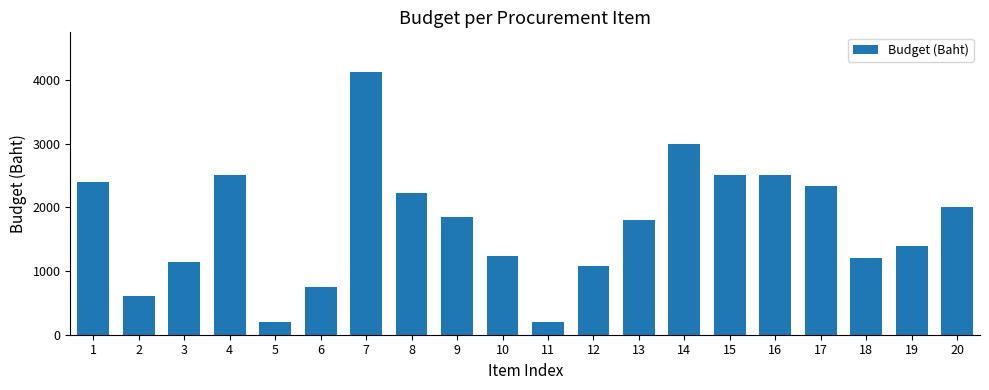

Reading right to left, transcribe all the data shown in this chart.

20=2000	19=1400	18=1200	17=2337	16=2500	15=2500	14=3000	13=1800	12=1080	11=200	10=1230	9=1840	8=2230	7=4127	6=750	5=200	4=2500	3=1140	2=600	1=2400